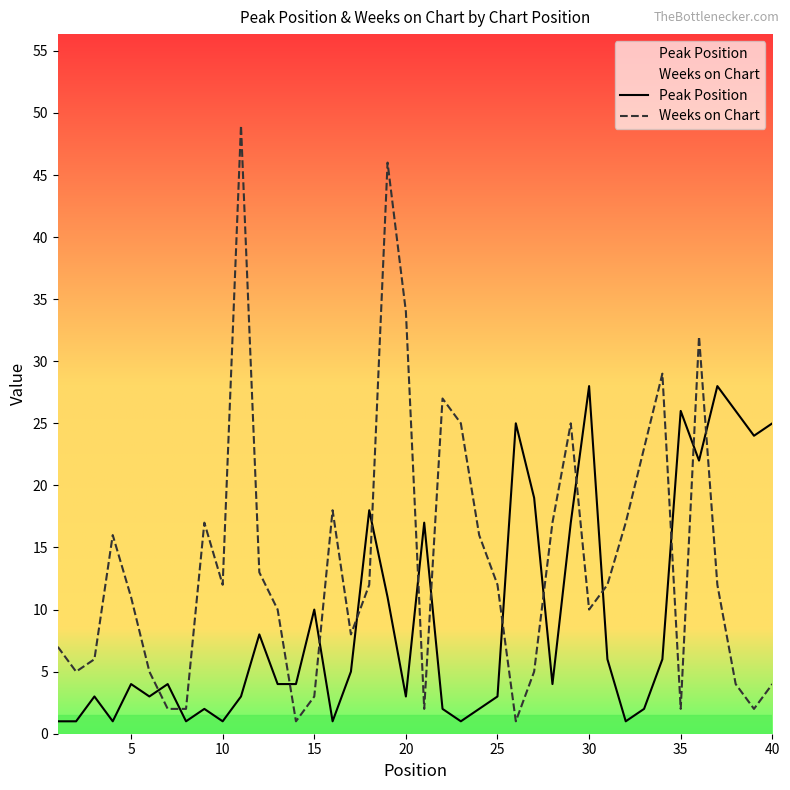

Which series ends up on top after the final intersection of Weeks on Chart and Peak Position?

Peak Position